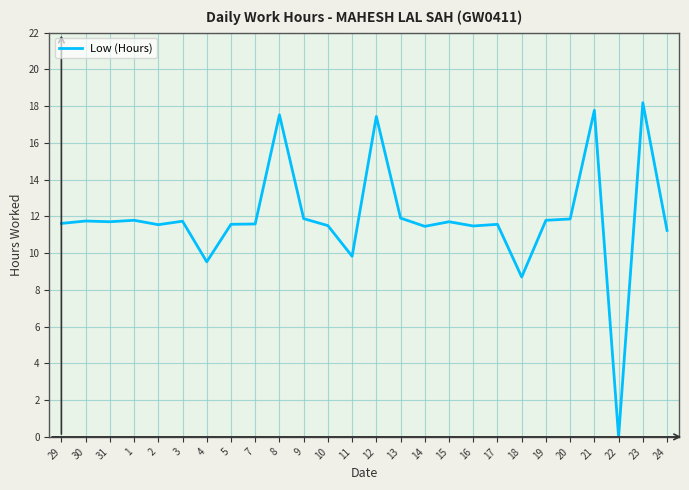

Approximately how many times larger is the value at 10 compared to 18?

1.3